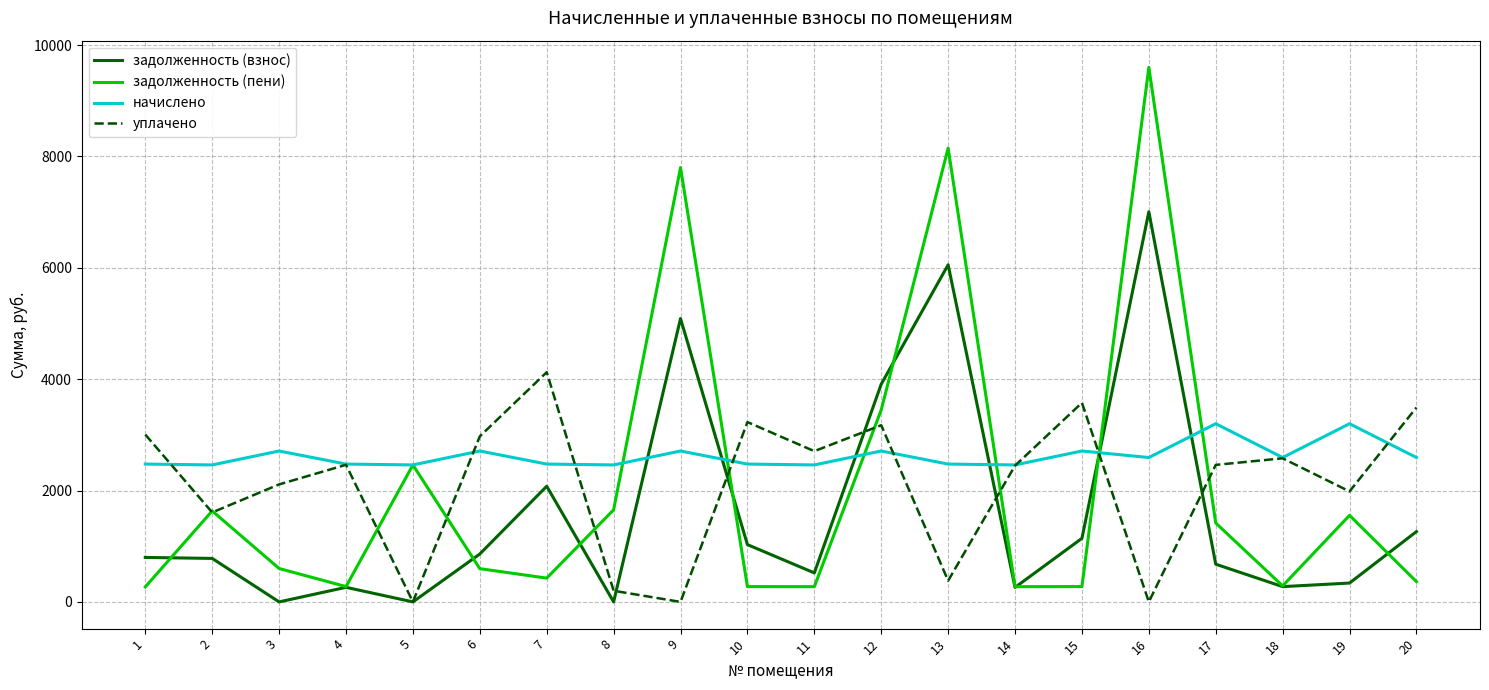

List the series in order of their peak value, highest first.

задолженность (пени), задолженность (взнос), уплачено, начислено